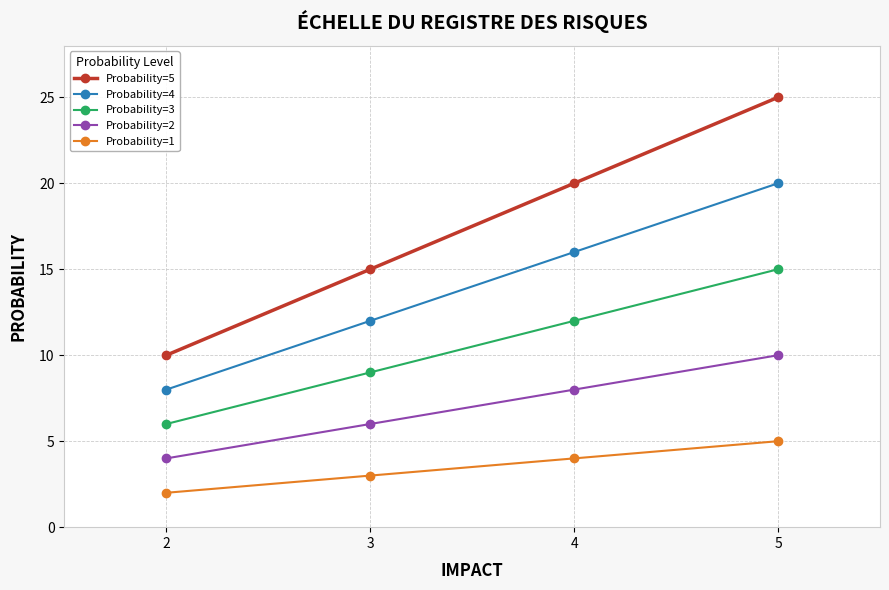

Reading right to left, what are all the values shown in this chart?

Probability=5: 5=25	4=20	3=15	2=10
Probability=4: 5=20	4=16	3=12	2=8
Probability=3: 5=15	4=12	3=9	2=6
Probability=2: 5=10	4=8	3=6	2=4
Probability=1: 5=5	4=4	3=3	2=2